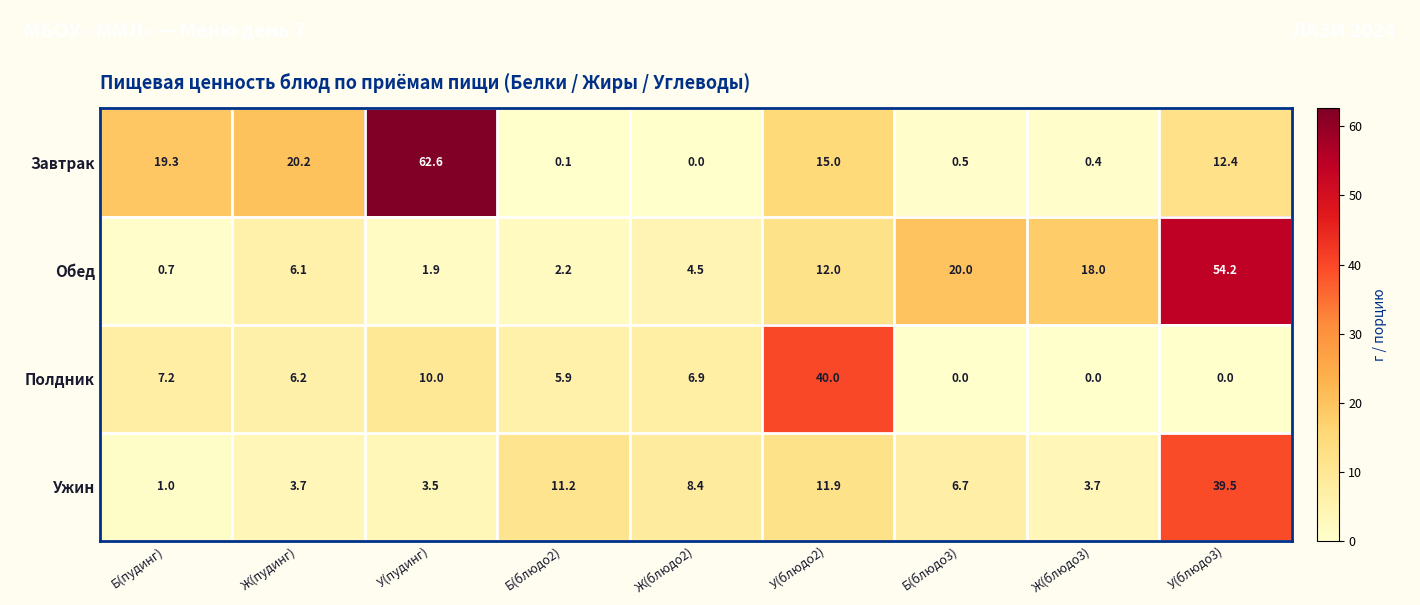

Which category has the highest value in the Полдник series?

У(блюдо2)